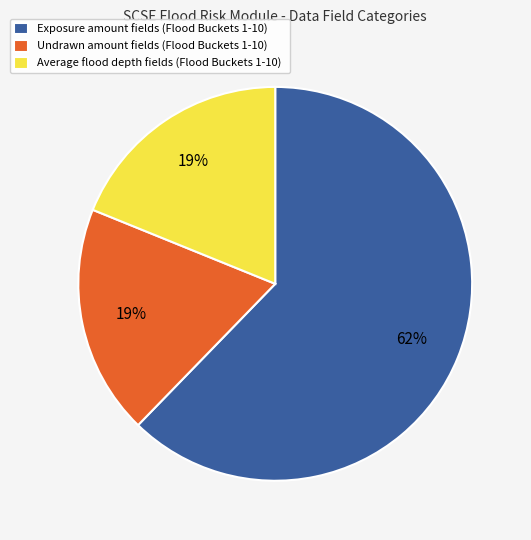

To the nearest percent, what is the difference between the largest and smallest slice percentages?

43%